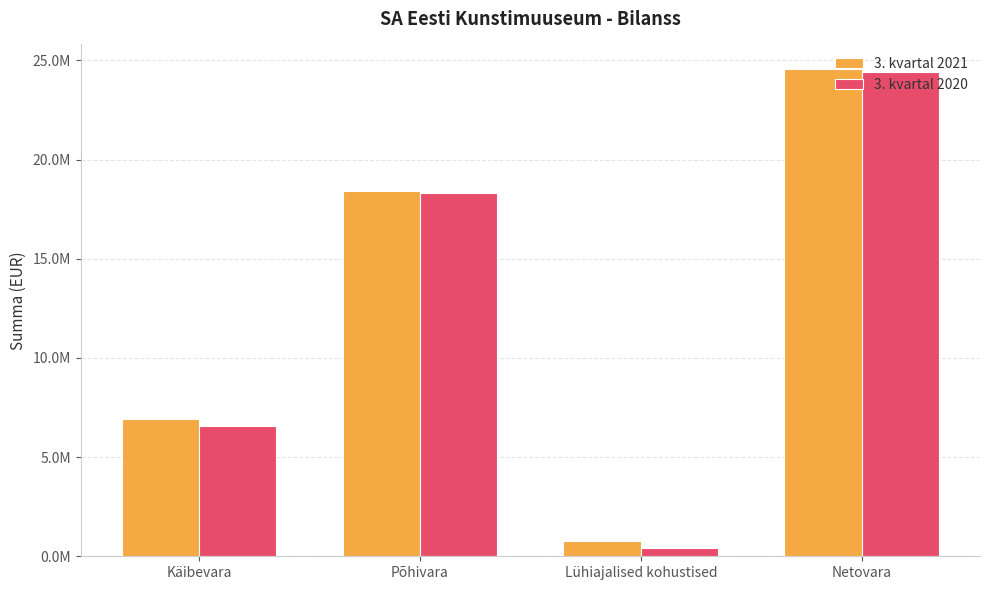

What position from the right is Lühiajalised kohustised?

2